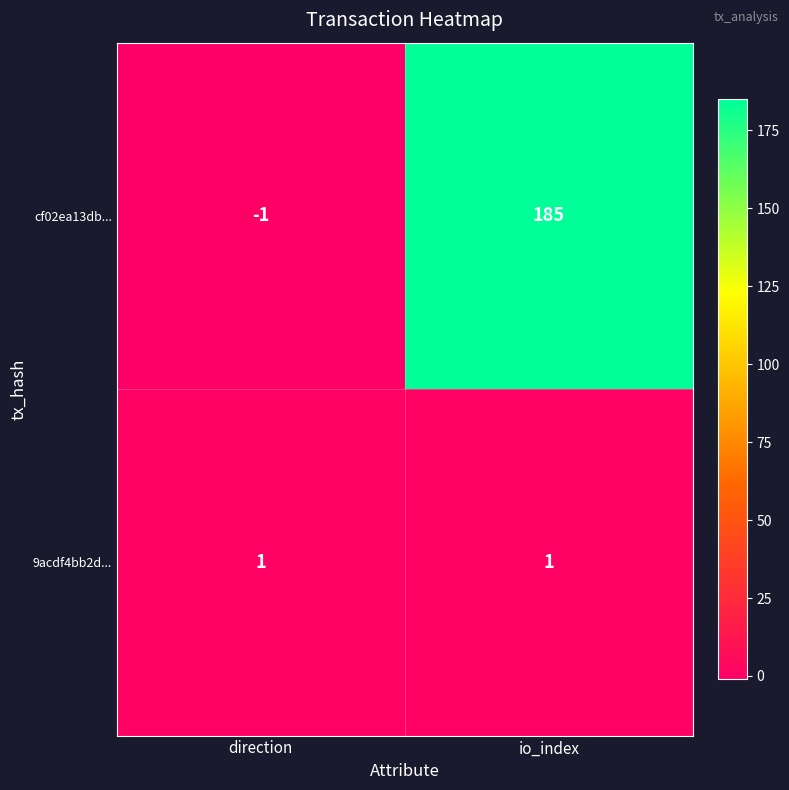

Which series has the widest spread of values?

cf02ea13db...